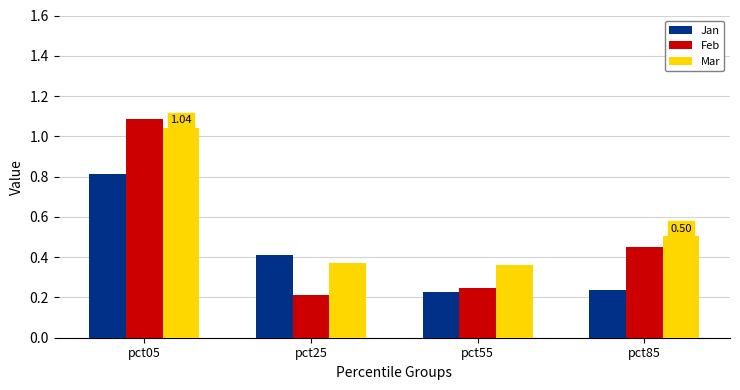

Does the chart contain any negative values?

No